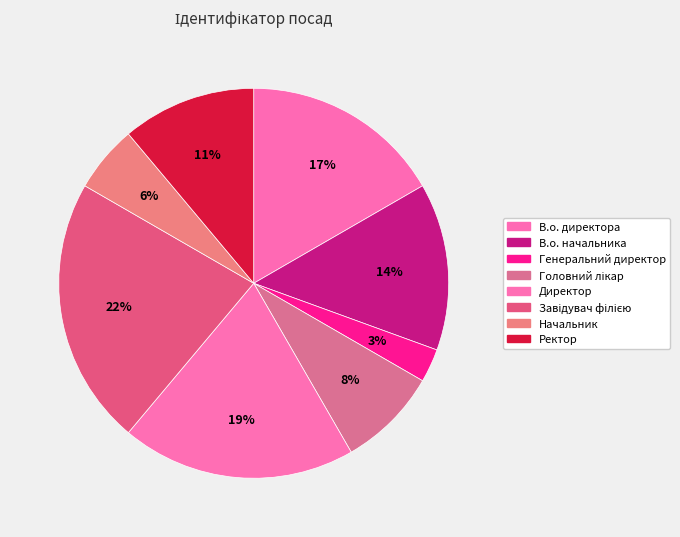

Which category has the biggest portion of the pie?

Завідувач філією